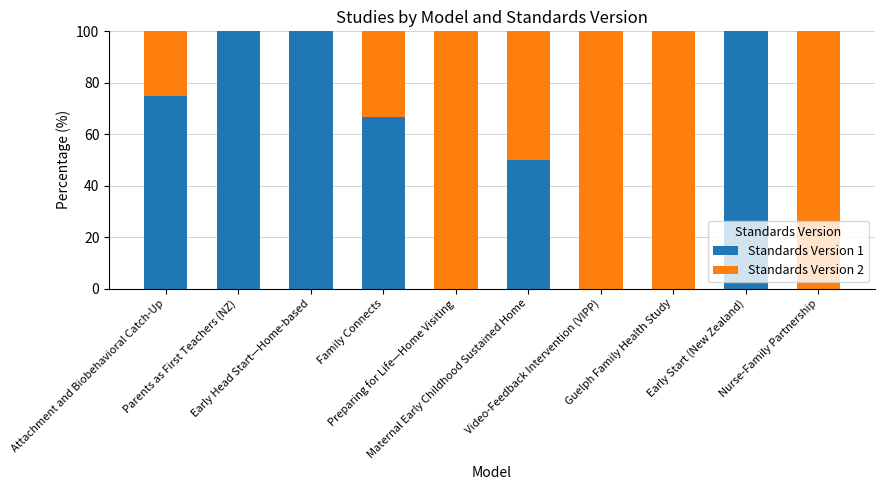

What are all the series names shown in the legend?

Standards Version 1, Standards Version 2